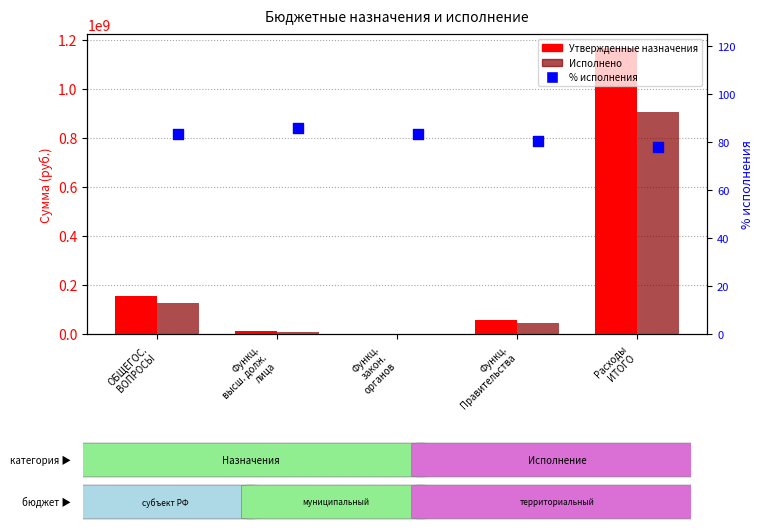

Which series contains the lowest Y value?

% исполнения